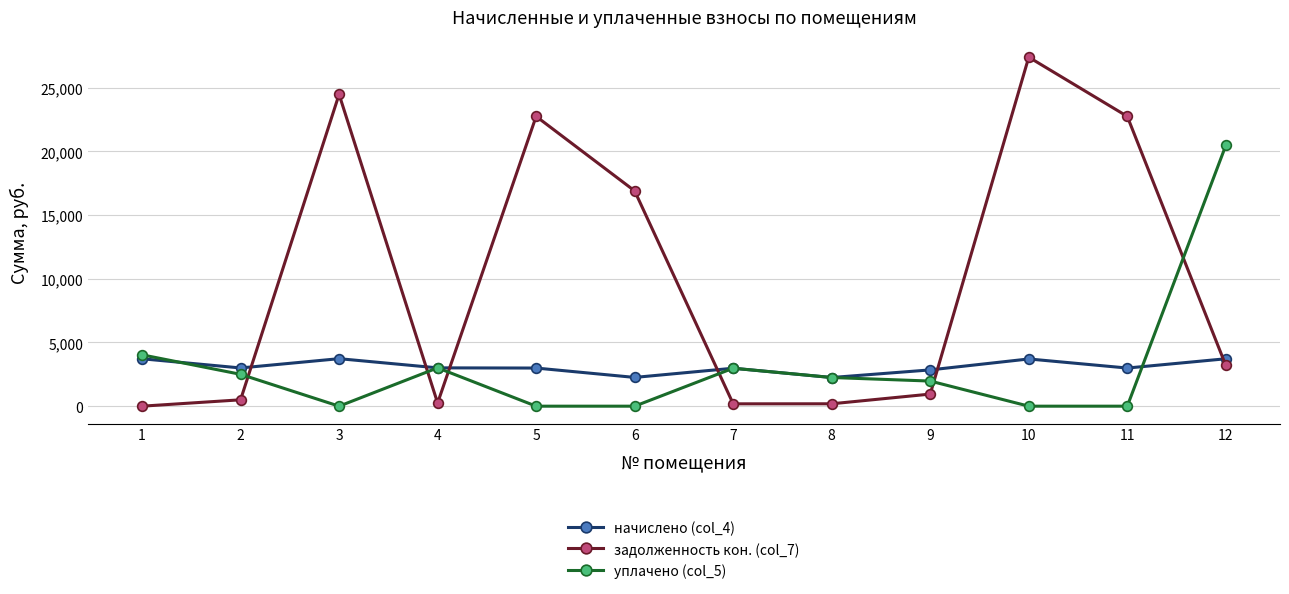

How many lines are shown in the chart?

3